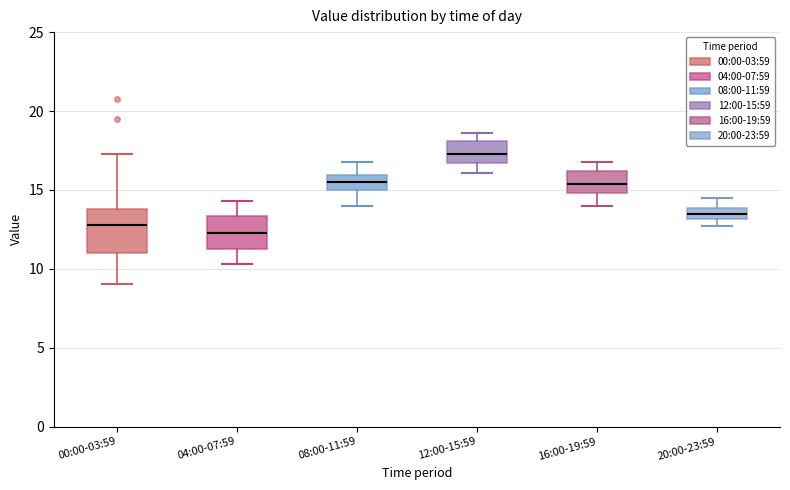

Which box has the highest median line?

12:00-15:59